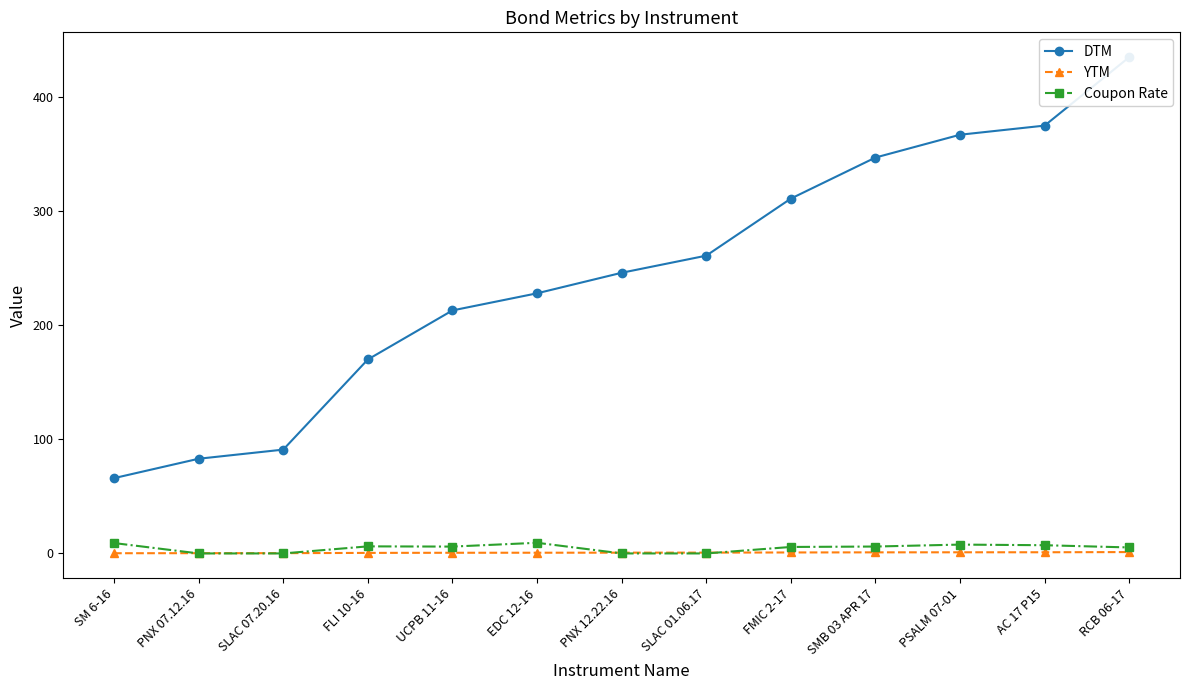

True or false: DTM has more than 1 interior local peaks.

False